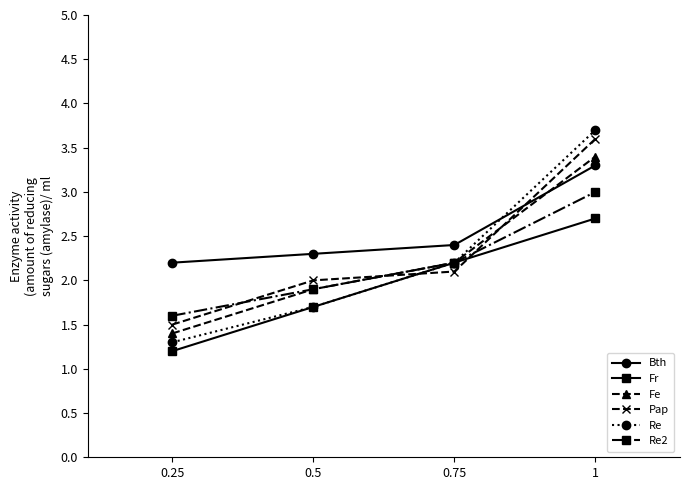

At which label does Fe first exceed 2?

0.75